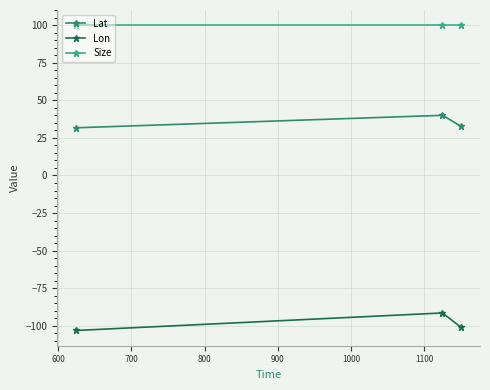

What is the value of the Size point at the 2nd from the left?

100.0